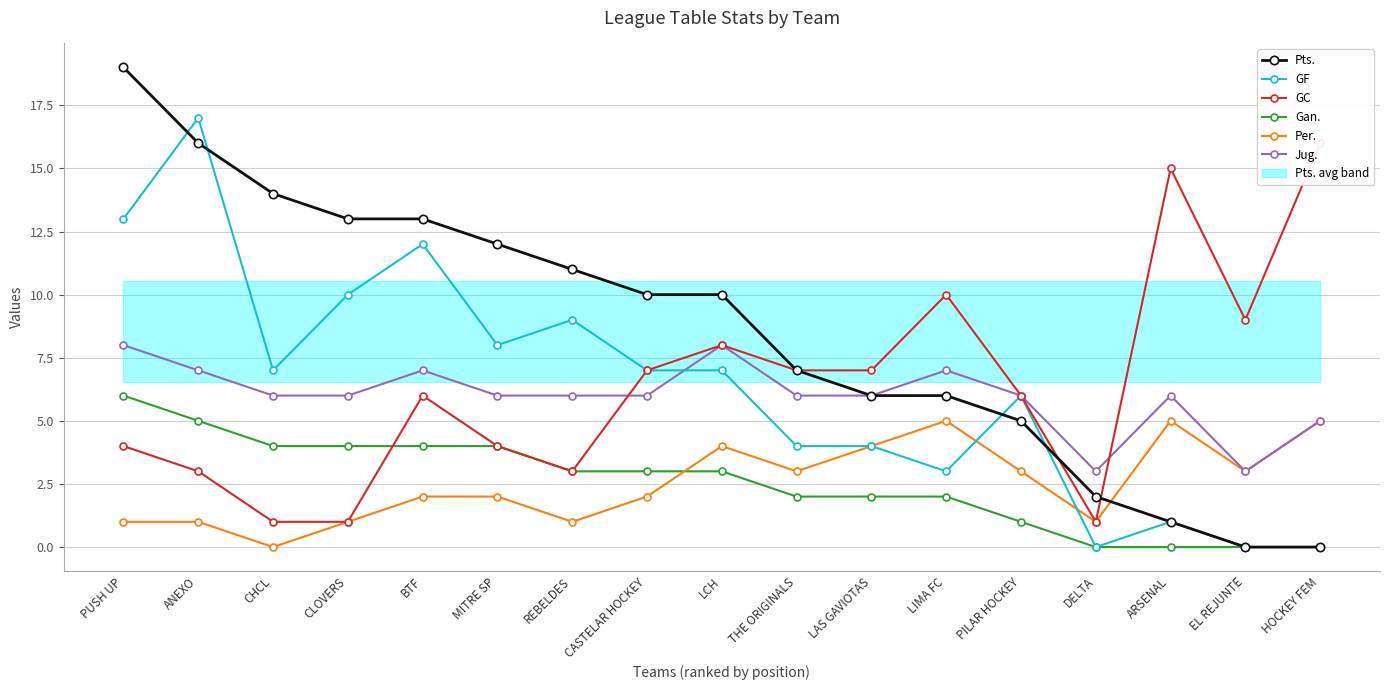

What is the difference between the maximum and minimum values in the Gan. series?

6